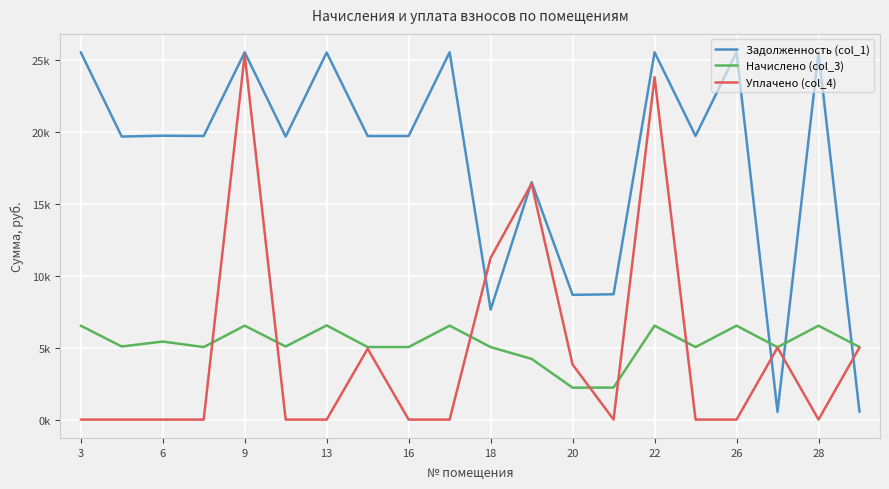

At which category does Начислено (col_3) reach its first local peak?

6